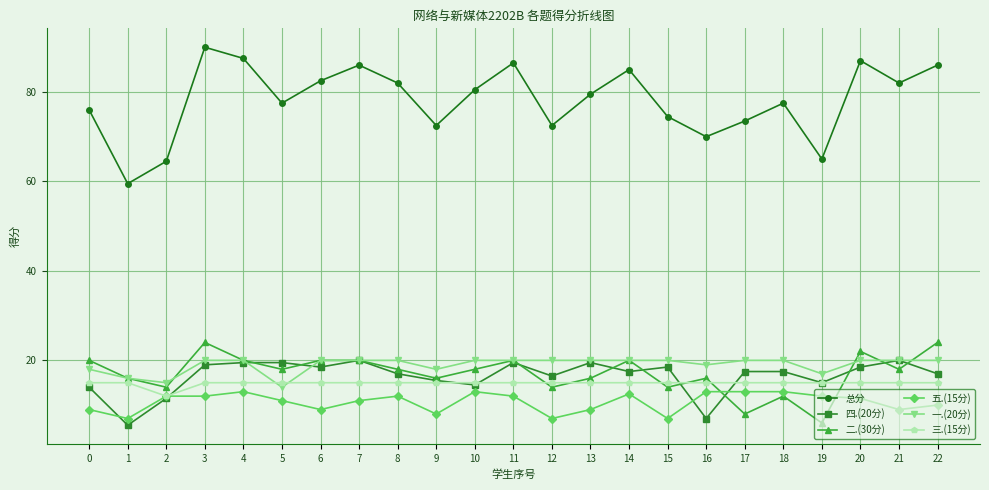

What is the difference between the 四.(20分) values at 15 and 19?

3.5